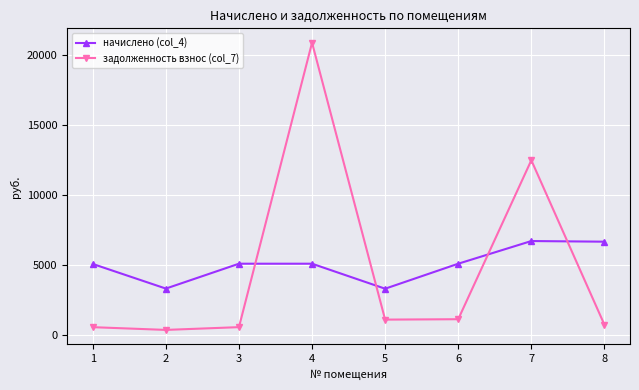

How many values in the задолженность взнос (col_7) series exceed 1101?

4